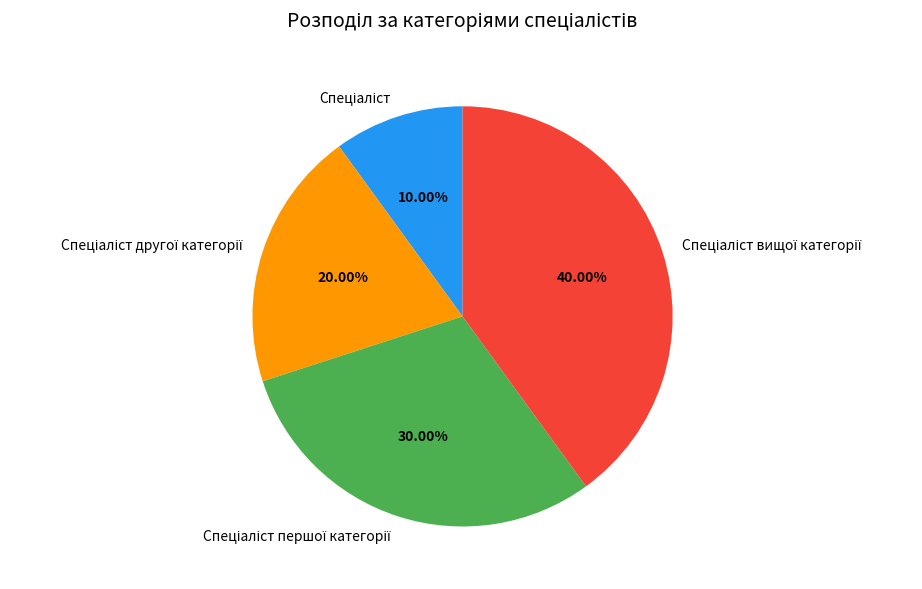

Is there any slice that represents more than half of the pie?

No